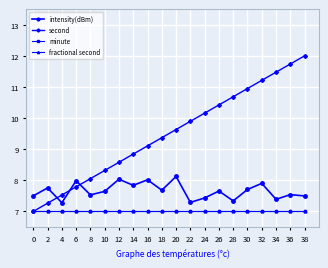

Where is the first local maximum for intensity(dBm)?

2